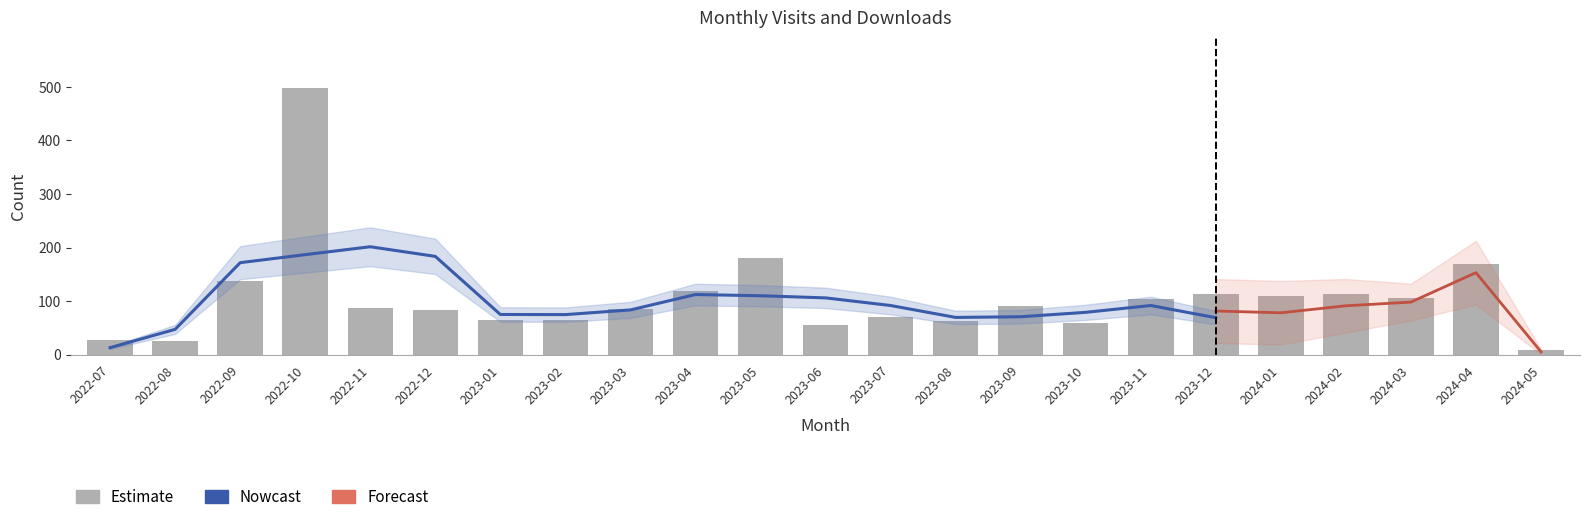

What value does the data have at 2024-05?

8